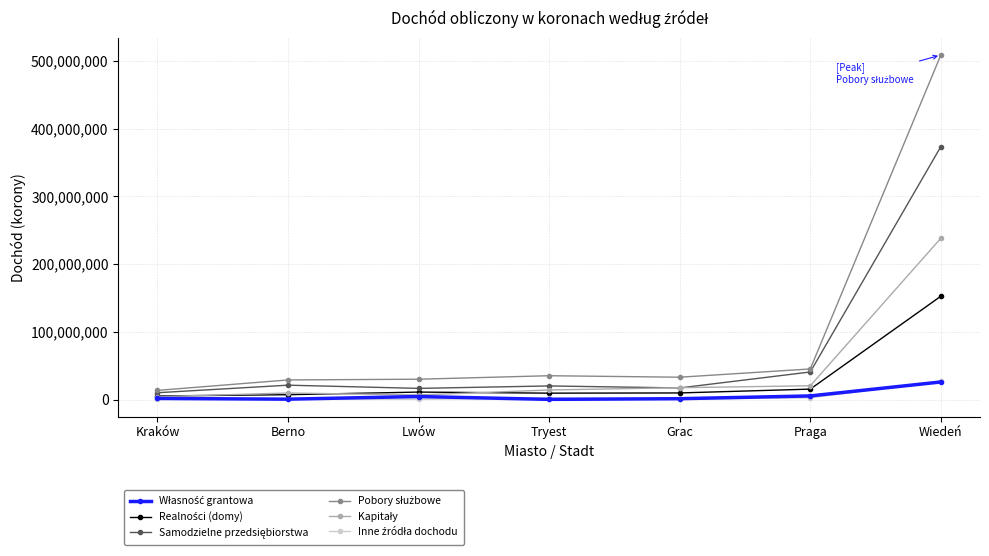

What is the total value across all series at Praga?

129182830